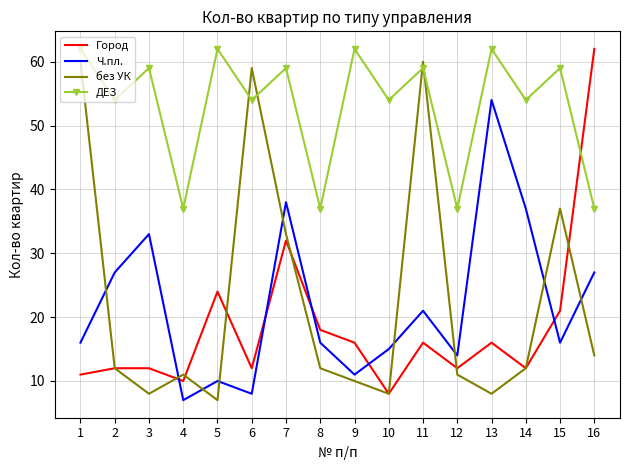

True or false: Ч.пл. has a value of 25 at 8.

False